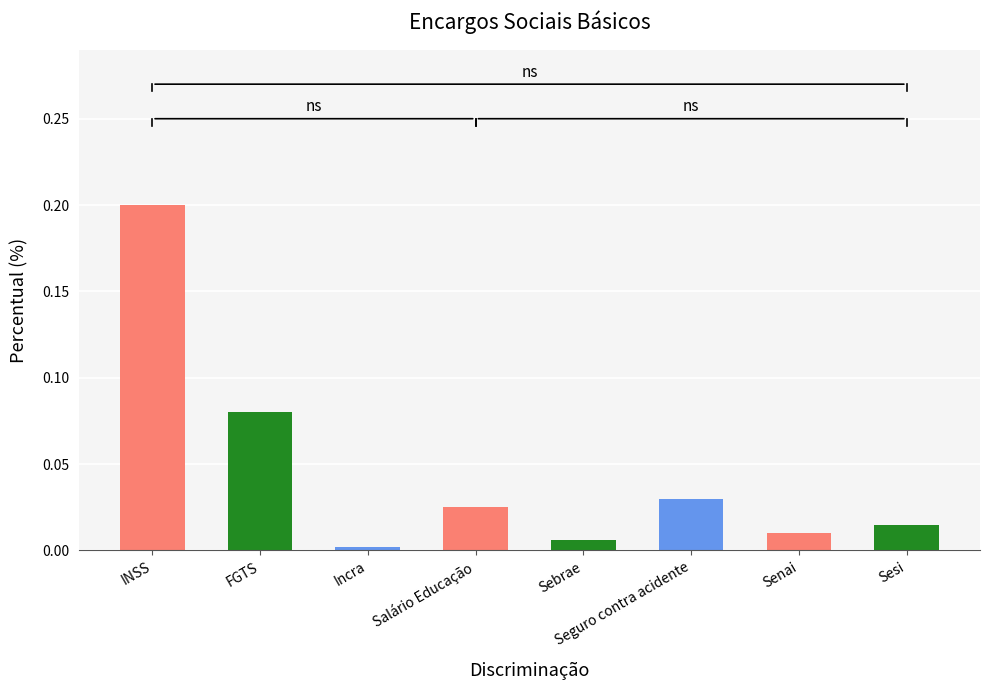

What is the difference between the maximum and minimum values?

0.2